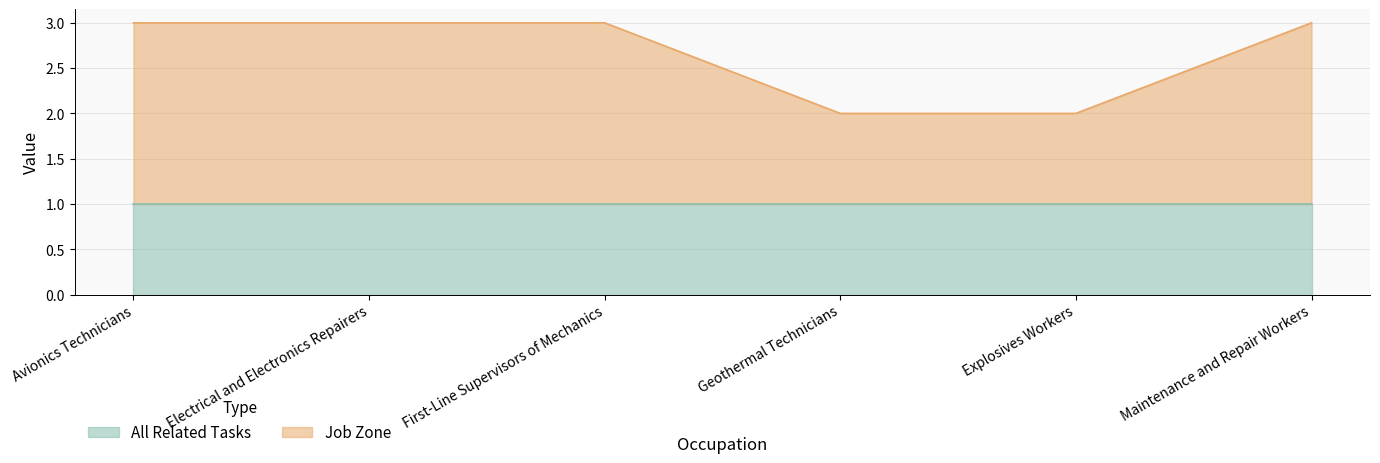

Reading left to right, what are all the values shown in this chart?

Avionics Technicians=3	Electrical and Electronics Repairers=3	First-Line Supervisors of Mechanics=3	Geothermal Technicians=2	Explosives Workers=2	Maintenance and Repair Workers=3